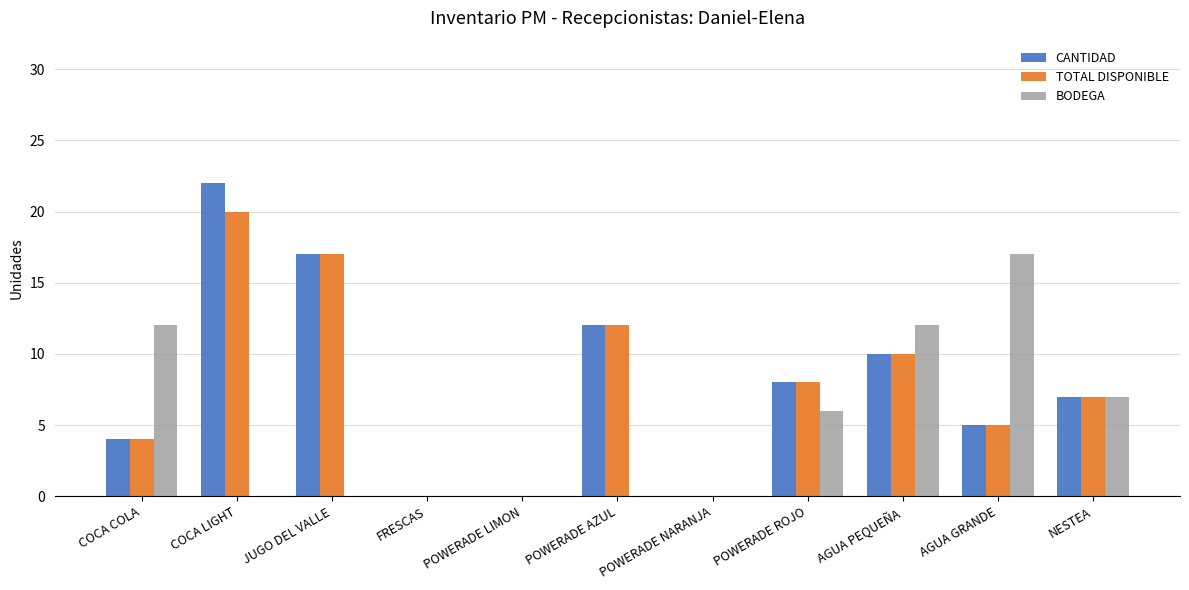

How many categories are shown in the chart?

11